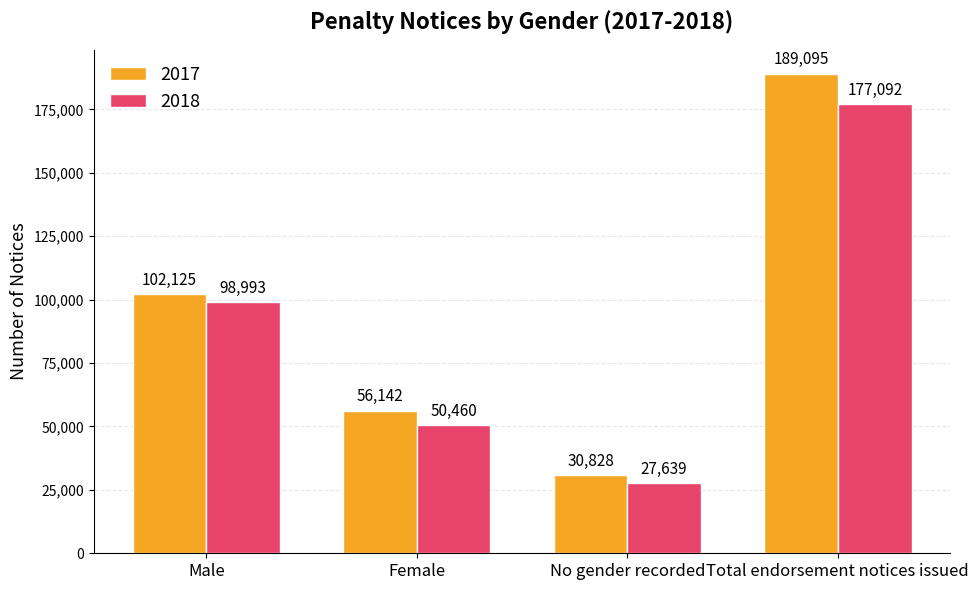

Is it true that 2018 equals 177092 at Total endorsement notices issued?

True